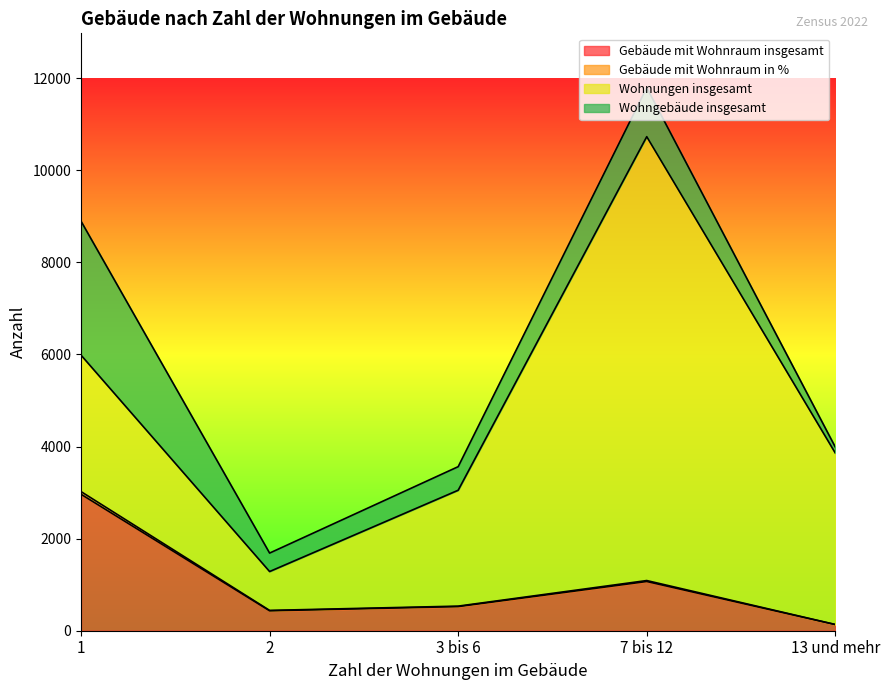

How many data points does each series have?

5